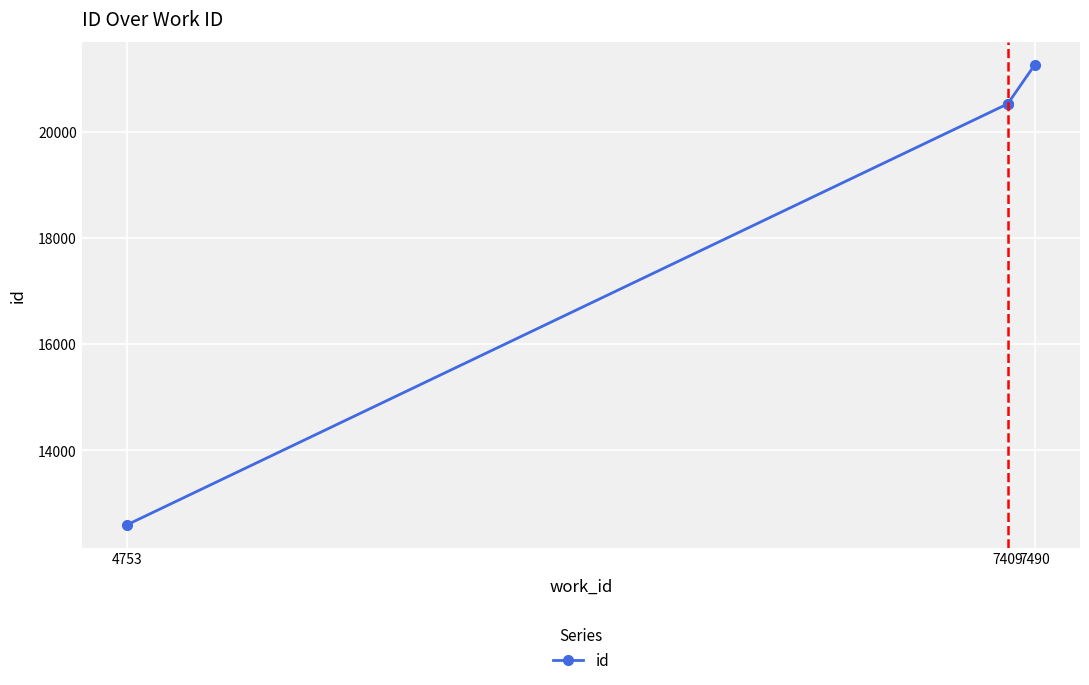

Count the number of data series in this chart.

1